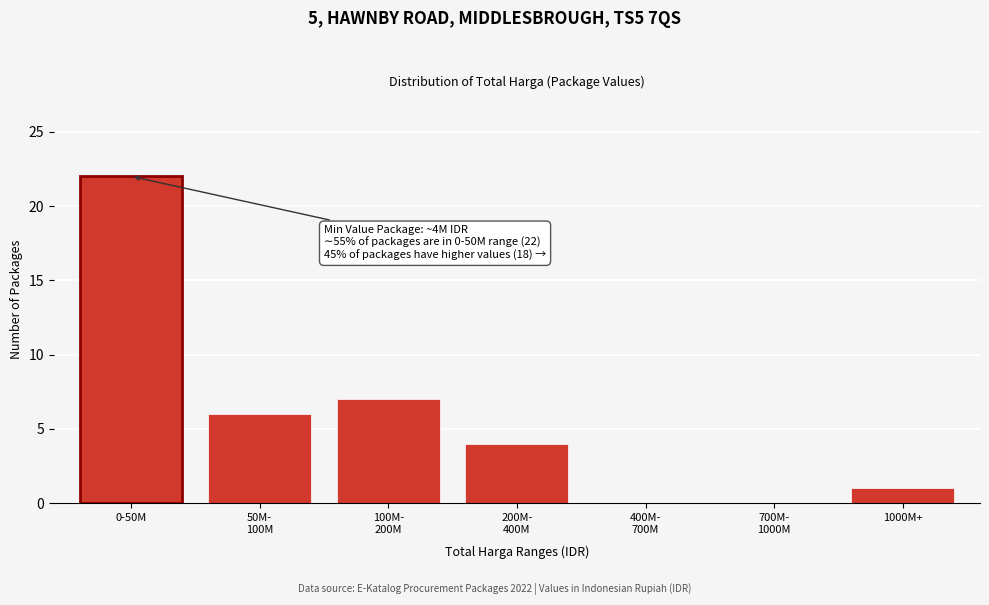

Which category has the highest value across all series?

0-50M